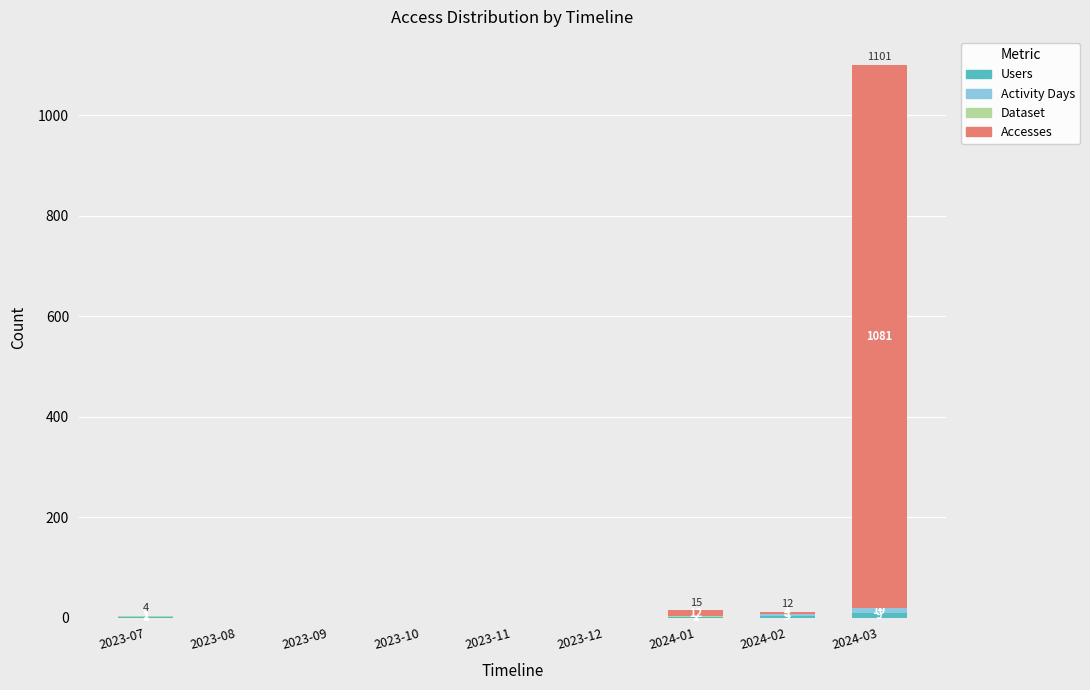

At which category is the sum across all series the highest?

2024-03